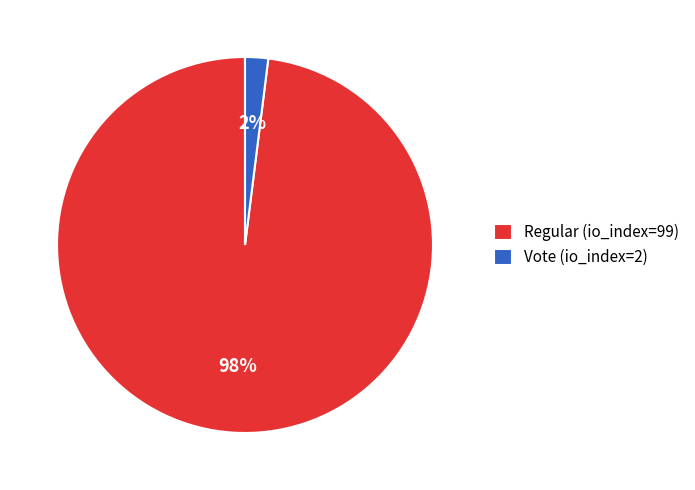

How many slices are in this pie chart?

2